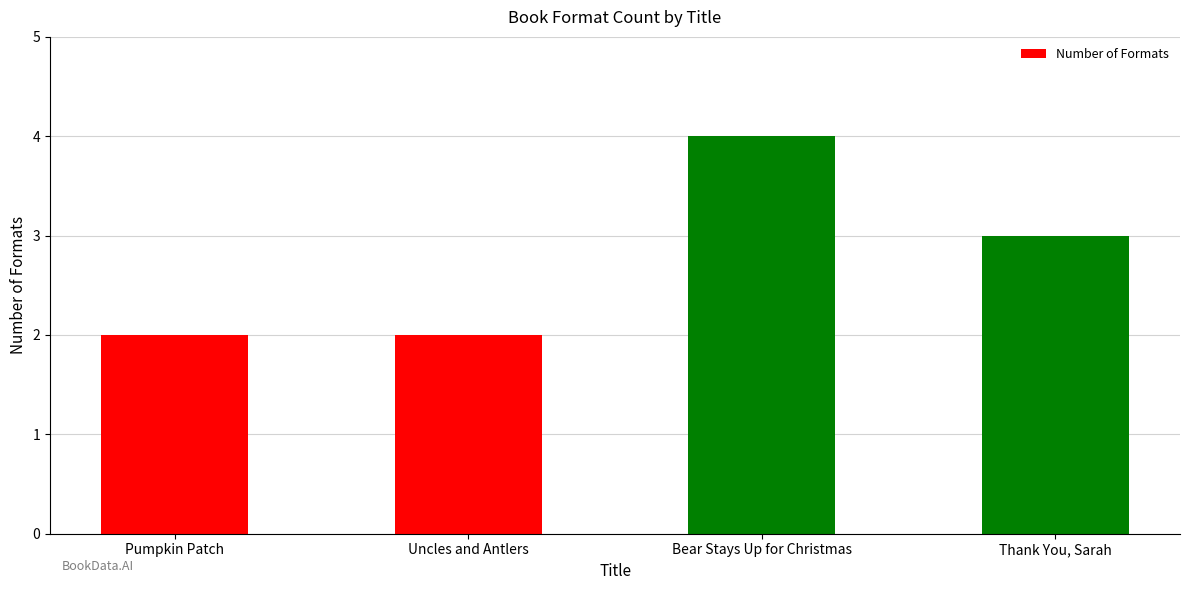

What is the value of the 4th bar from the left?

3